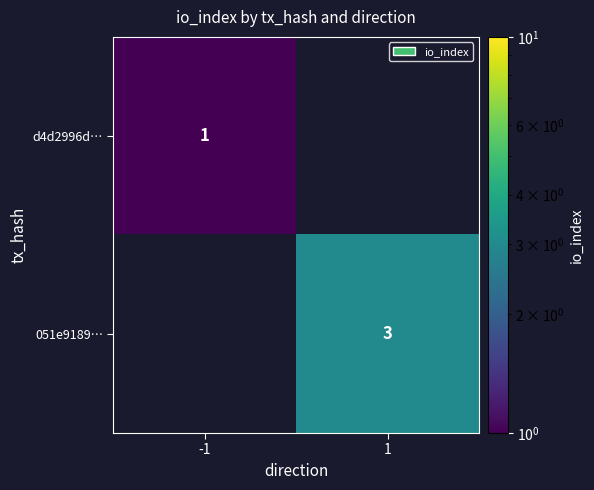

The 051e9189… series shows 1 at 1. True or false?

False